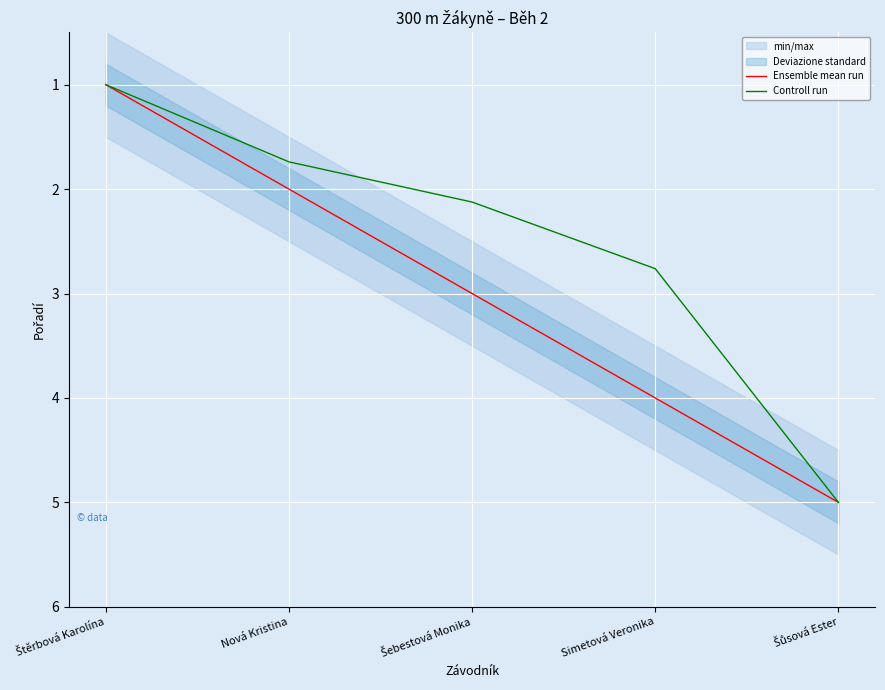

What is the minimum value for Ensemble mean run?

1.0